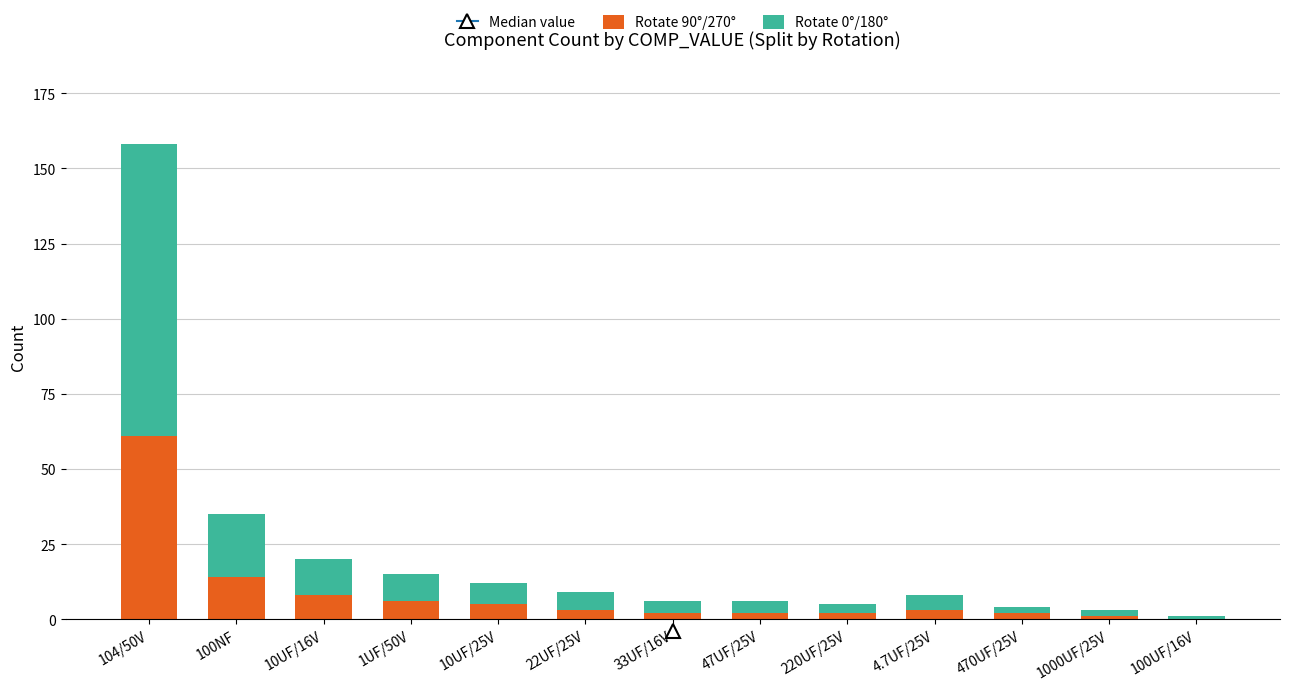

At which label does Rotate 90°/270° reach its peak?

104/50V